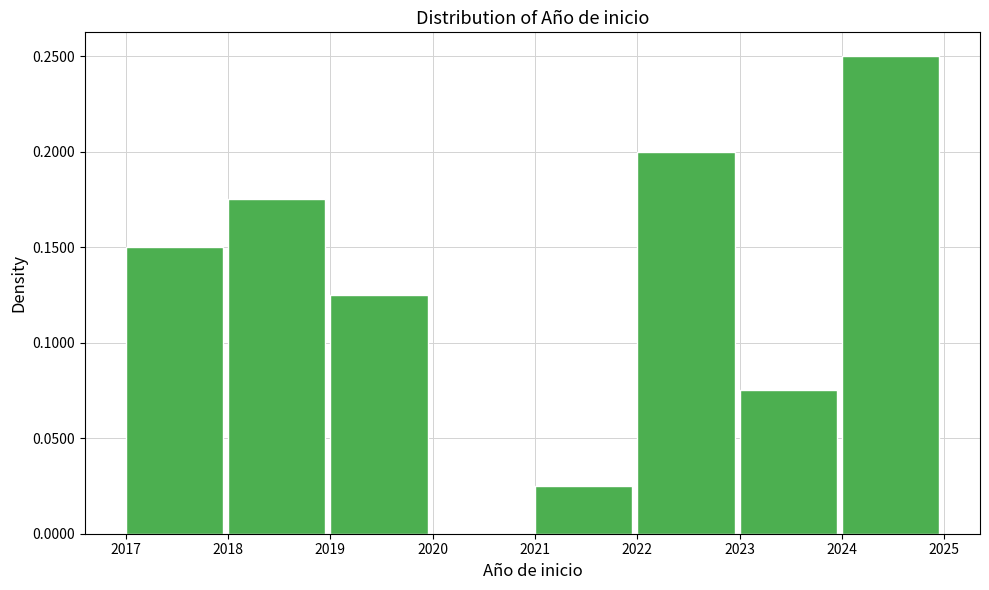

Reading left to right, list every bar in this chart as the range it spans on the x-axis followed by its height. The values are not printed on the chart, so give them approximately, as read against the axis.

2017 to 2018: 0.150
2018 to 2019: 0.175
2019 to 2020: 0.125
2020 to 2021: 0
2021 to 2022: 0.025
2022 to 2023: 0.200
2023 to 2024: 0.075
2024 to 2025: 0.250